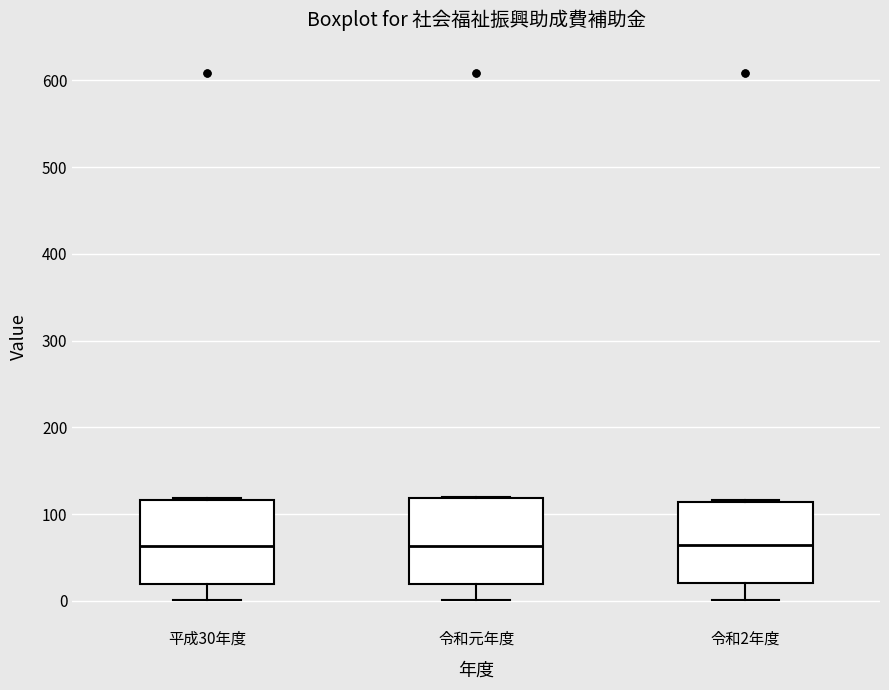

Reading left to right, transcribe this box plot: for each box, give where its median line is, the range the box spans, and where its two whiskers end, as read against the y-axis. The values are not printed on the chart, so give them approximately, as read against the axis.

平成30年度: median 60, box 20 to 120, whiskers 0 to 120
令和元年度: median 60, box 20 to 120, whiskers 0 to 120
令和2年度: median 60, box 20 to 110, whiskers 0 to 120